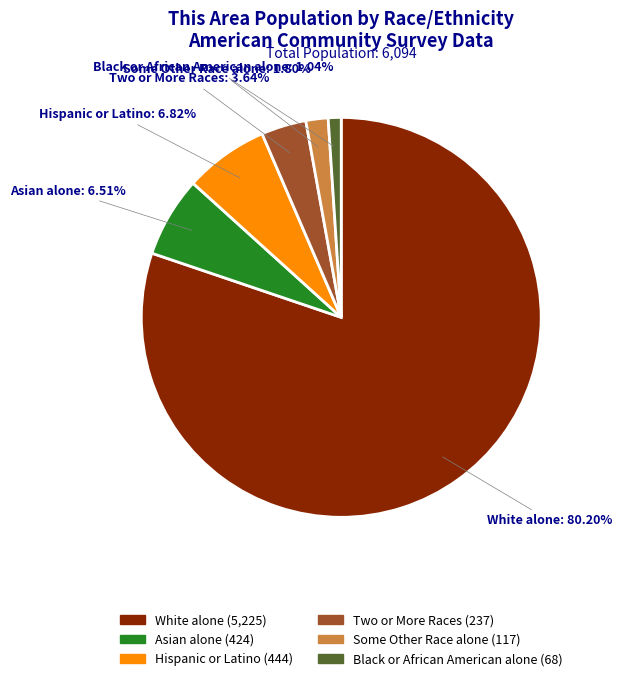

Between Some Other Race alone and Black or African American alone, which is larger?

Some Other Race alone